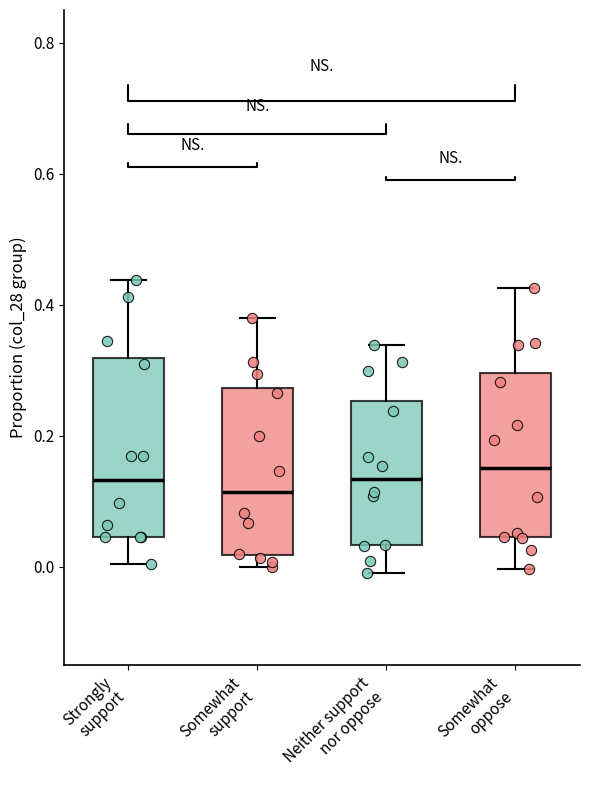

Reading left to right, transcribe this box plot: for each box, give where its median line is, the range the box spans, and where its two whiskers end, as read against the y-axis. The values are not printed on the chart, so give them approximately, as read against the axis.

Strongly support: median 0.14, box 0.04 to 0.32, whiskers 0.00 to 0.44
Somewhat support: median 0.12, box 0.02 to 0.28, whiskers 0.00 to 0.38
Neither support nor oppose: median 0.14, box 0.04 to 0.26, whiskers 0.00 to 0.34
Somewhat oppose: median 0.14, box 0.04 to 0.30, whiskers 0.00 to 0.42